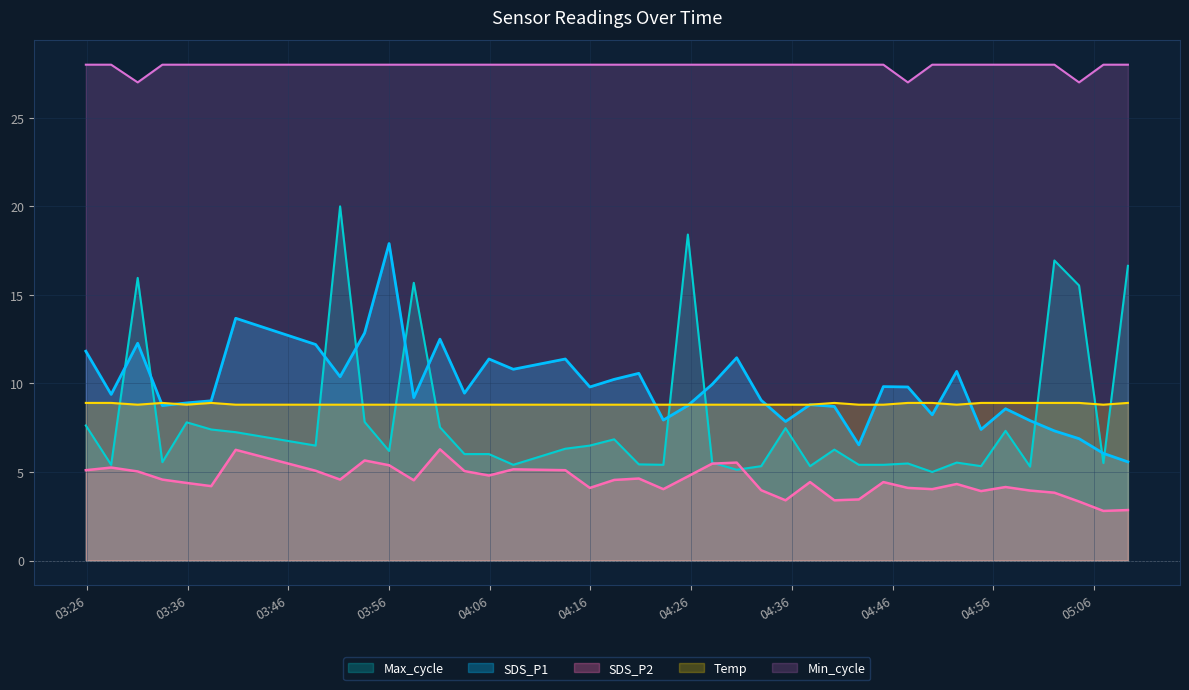

List the series in order of their peak value, highest first.

Min_cycle, Max_cycle, SDS_P1, Temp, SDS_P2